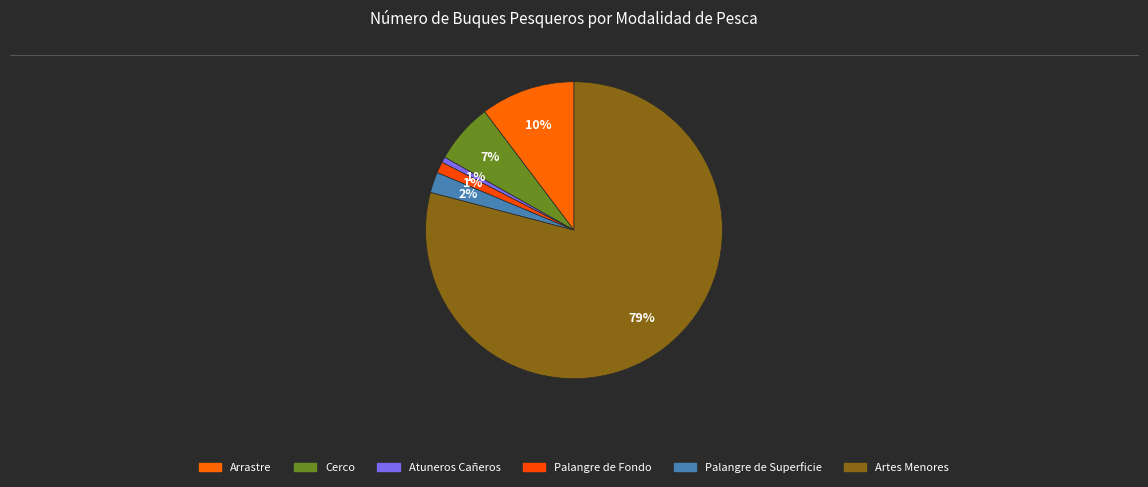

Which slice is the smallest?

Atuneros Cañeros